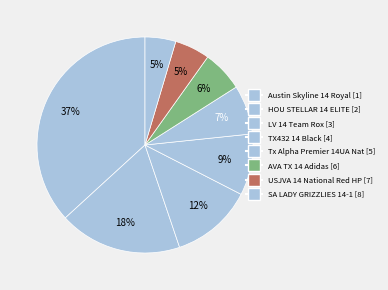

What percentage do LV 14 Team Rox and USJVA 14 National Red HP together represent?

27.8%